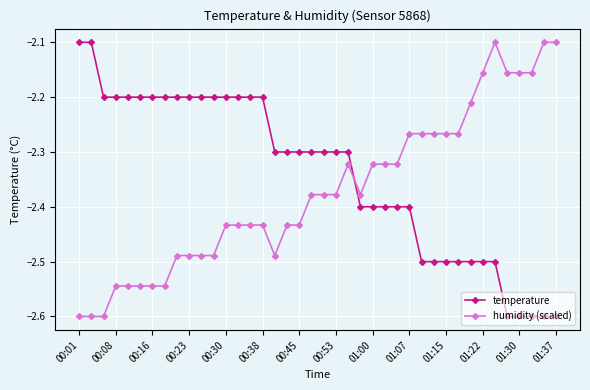

Which series ends up on top after the final intersection of temperature and humidity (scaled)?

humidity (scaled)